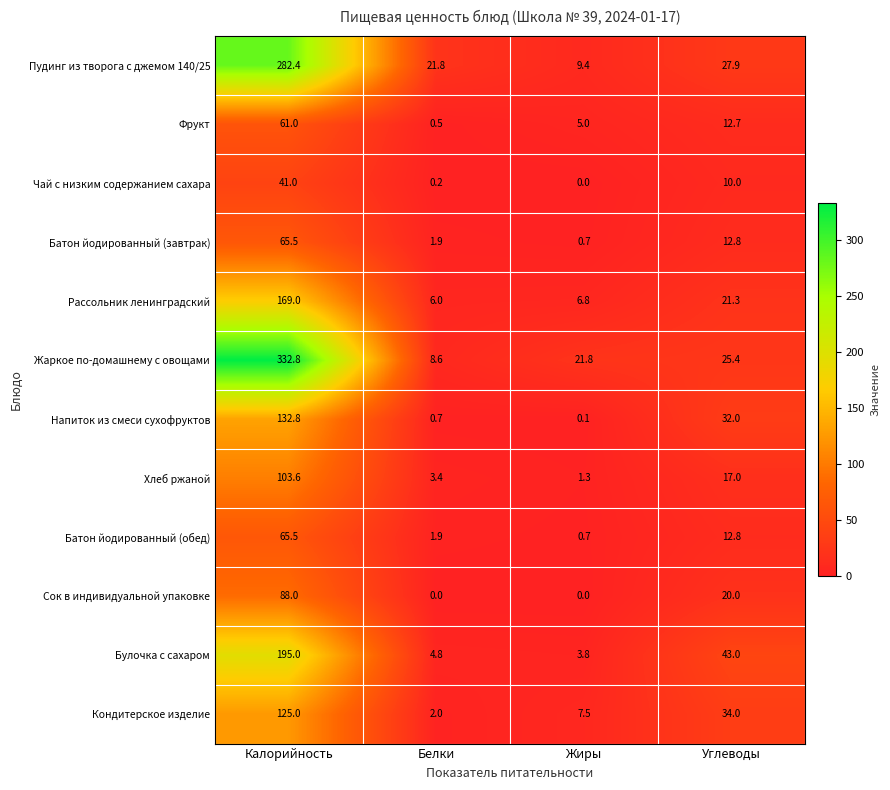

Between Белки and Жиры, which series saw the biggest shift?

Жаркое по-домашнему с овощами